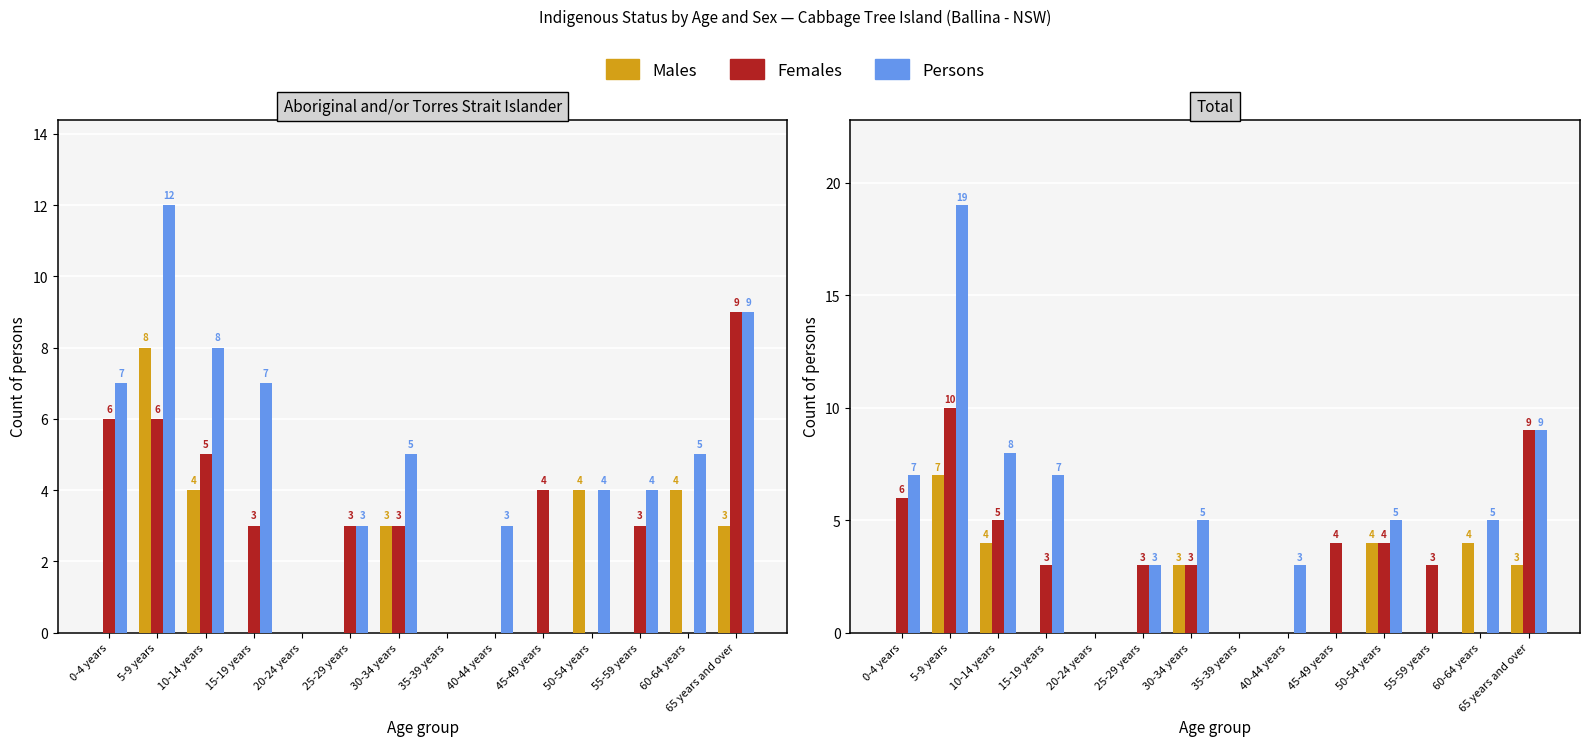

True or false: Males has a value of 3 at 10-14 years.

False